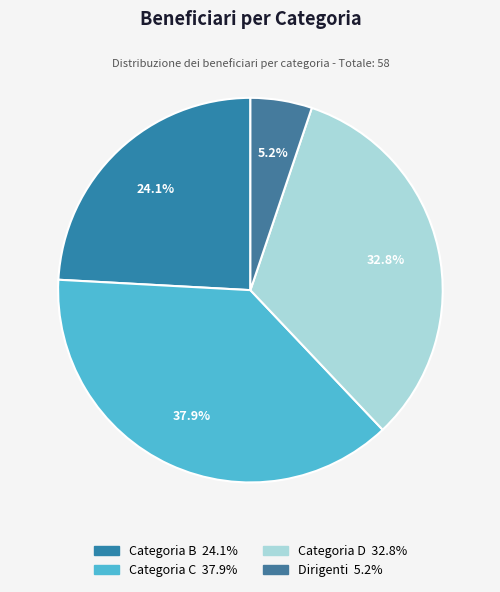

Rank the categories by value from lowest to highest.

Dirigenti, Categoria B, Categoria D, Categoria C